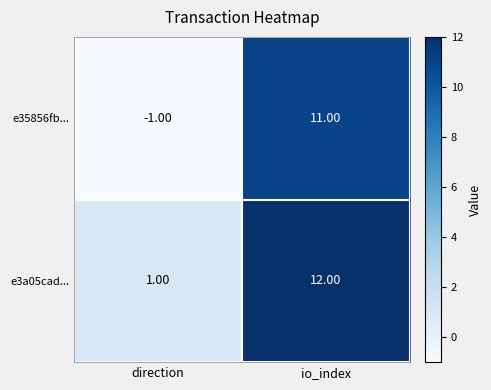

Which series has the largest total across all categories?

e3a05cad...